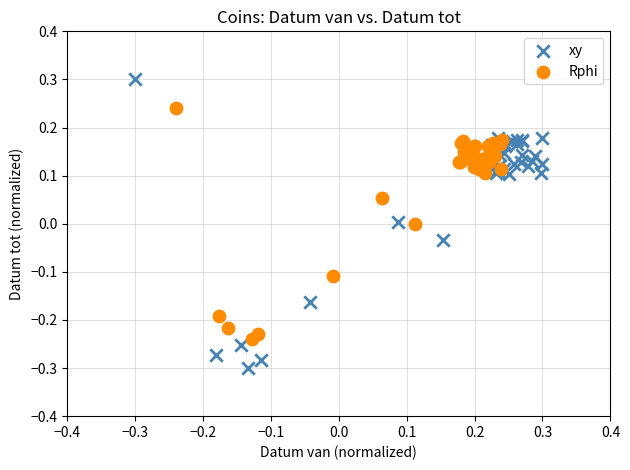

Which series has the largest Y range (max minus min)?

xy